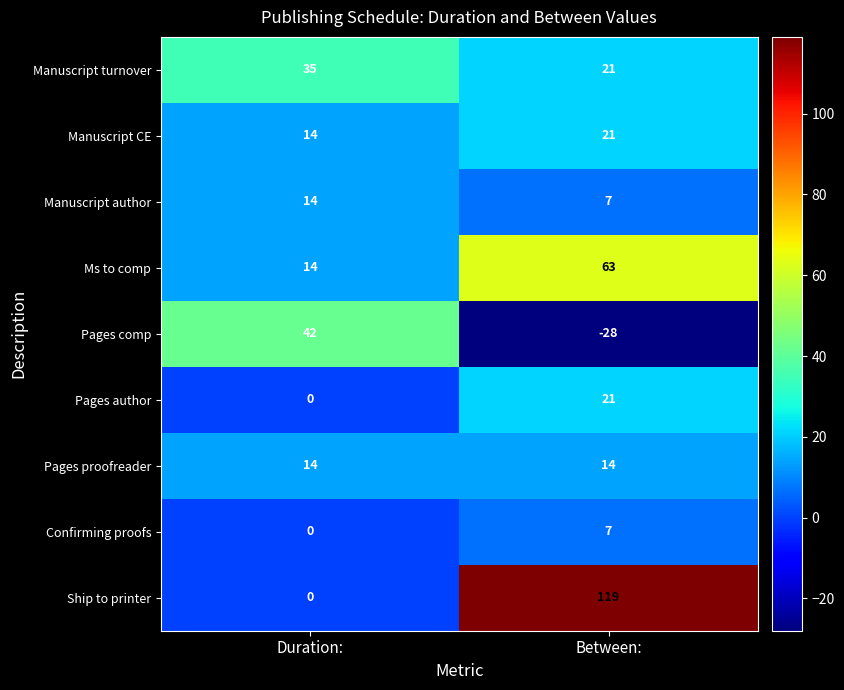

What is the sum of all Ms to comp values?

77